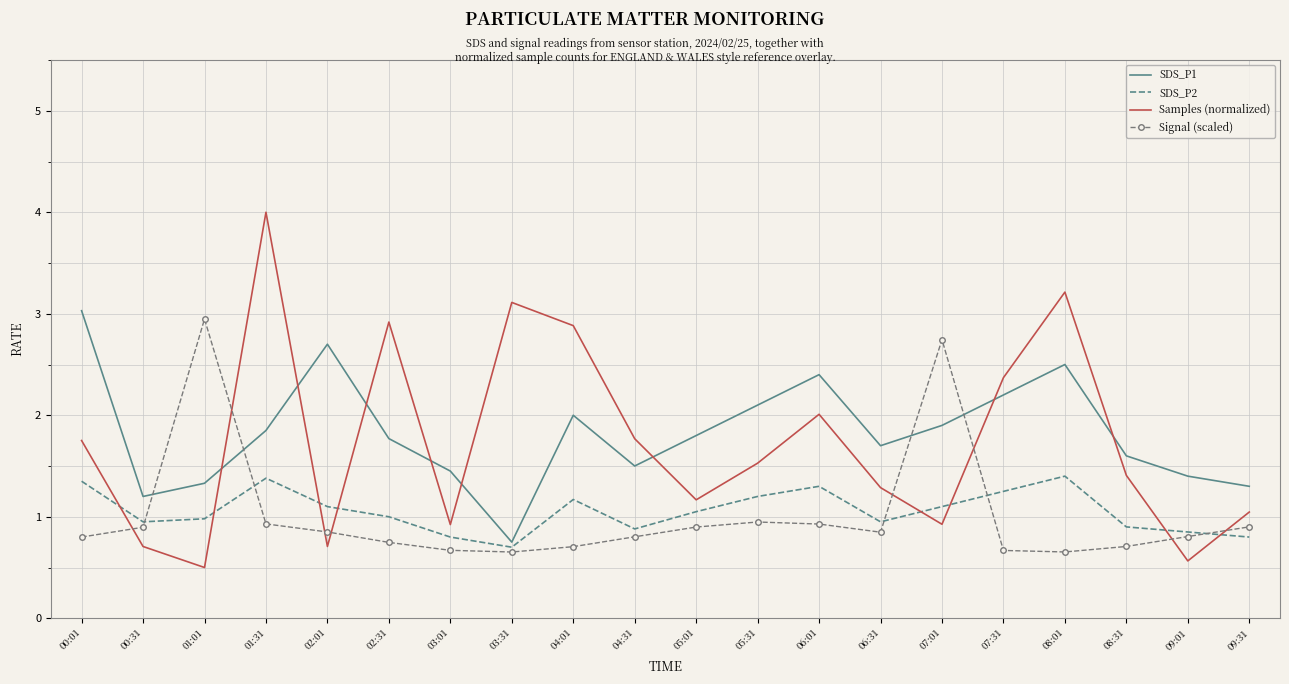

Between which two adjacent categories do Signal (scaled) and SDS_P1 first intersect?

00:31 and 01:01